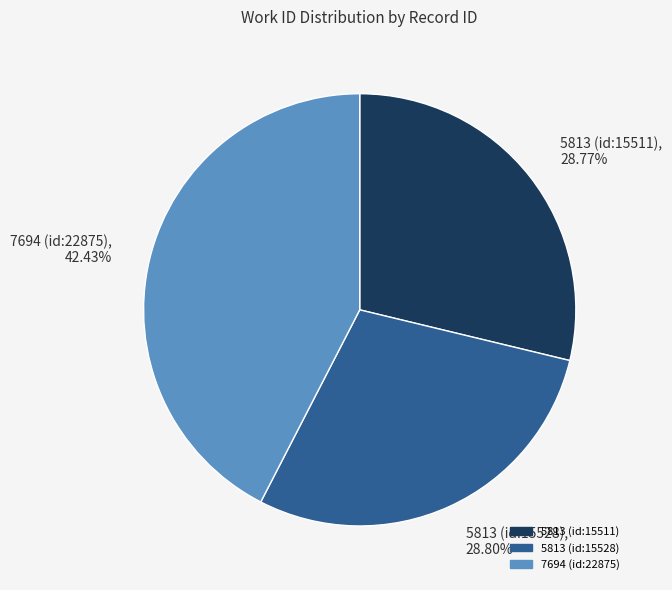

Does any single category account for the majority?

No